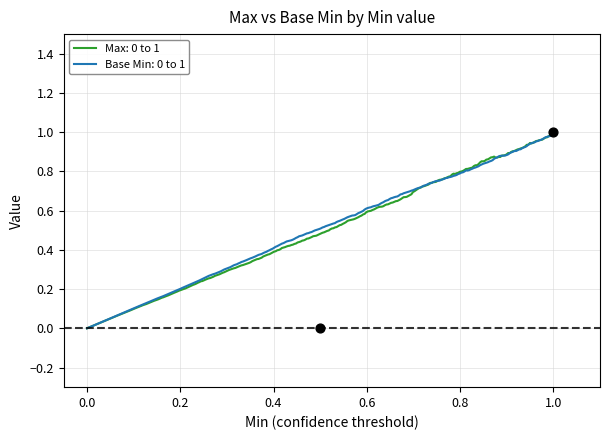

What are all the series names shown in the legend?

Max, Base Min